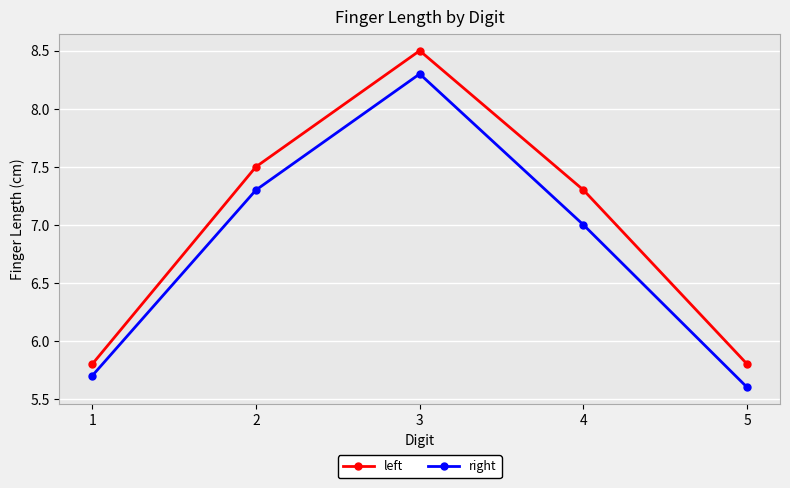

What value does the left series have at 4?

7.3